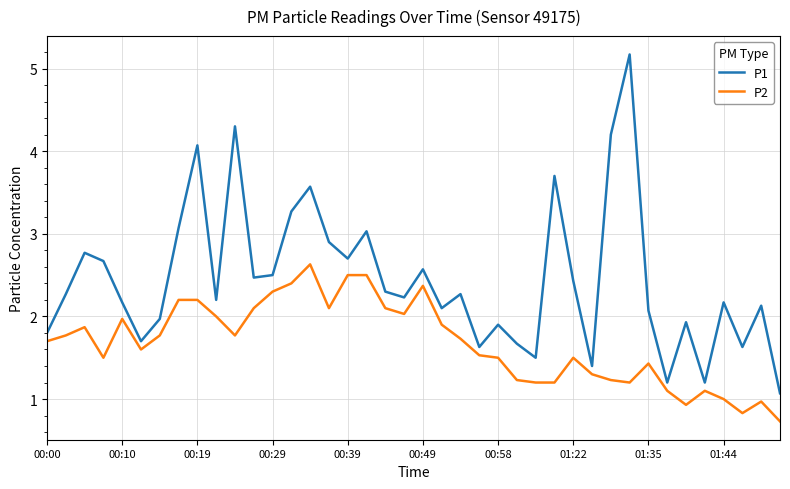

Which series has the largest range (max minus min)?

P1